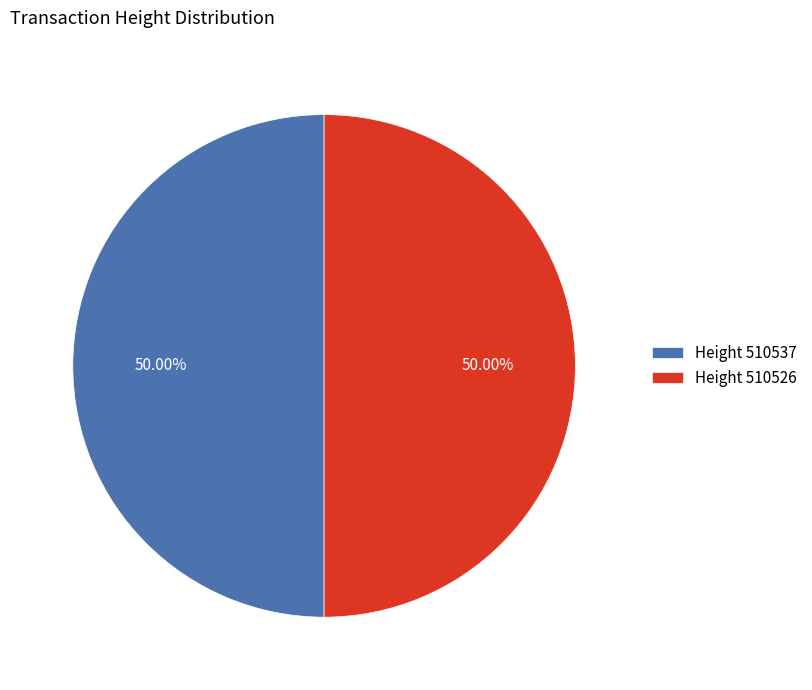

Approximately how many times larger is the value at Height 510537 compared to Height 510526?

1.0